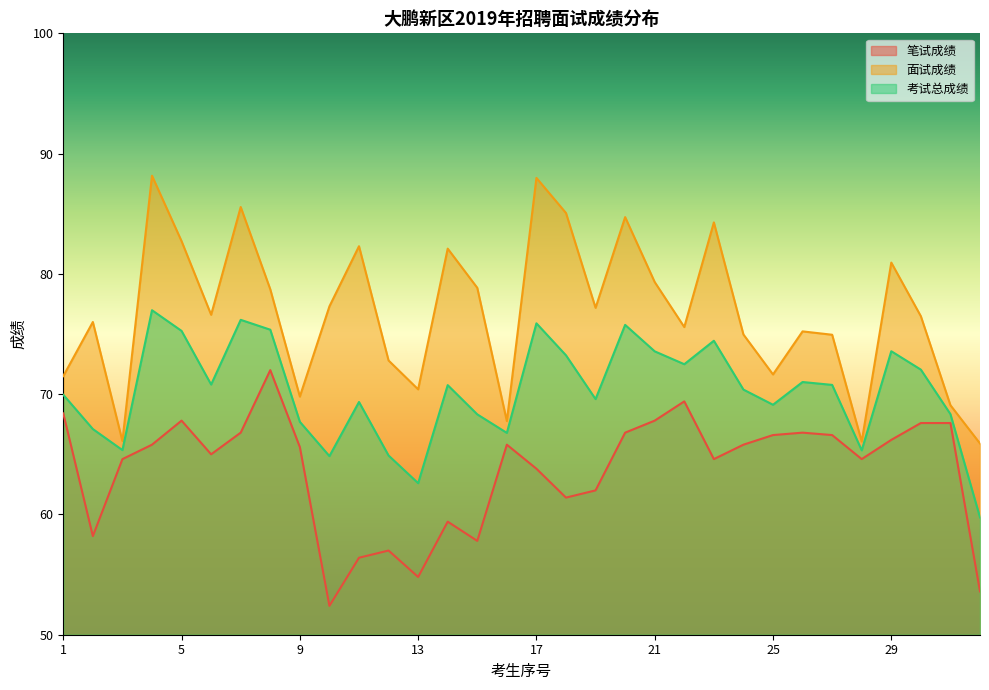

Which series has the largest total across all categories?

面试成绩